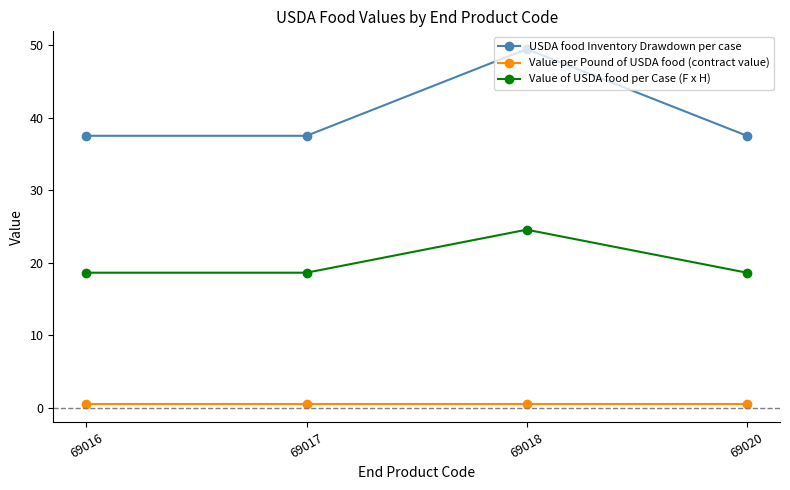

What is the highest value of the Value per Pound of USDA food (contract value) series?

0.5